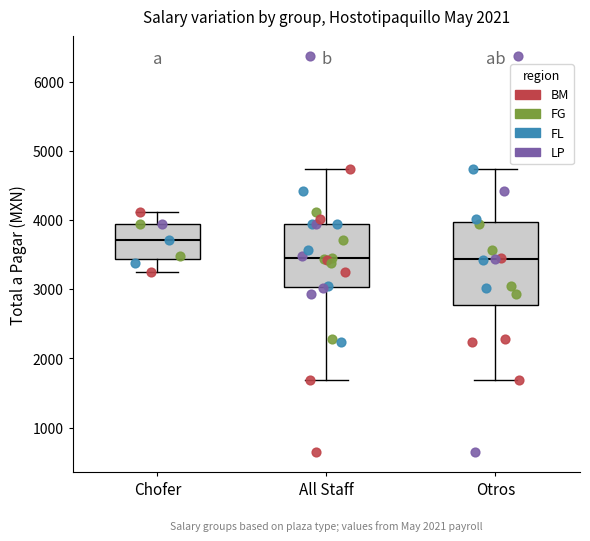

Where does the median line of the box for All Staff sit on the y-axis? The values are not printed on the chart, so give them approximately, as read against the axis.

3500